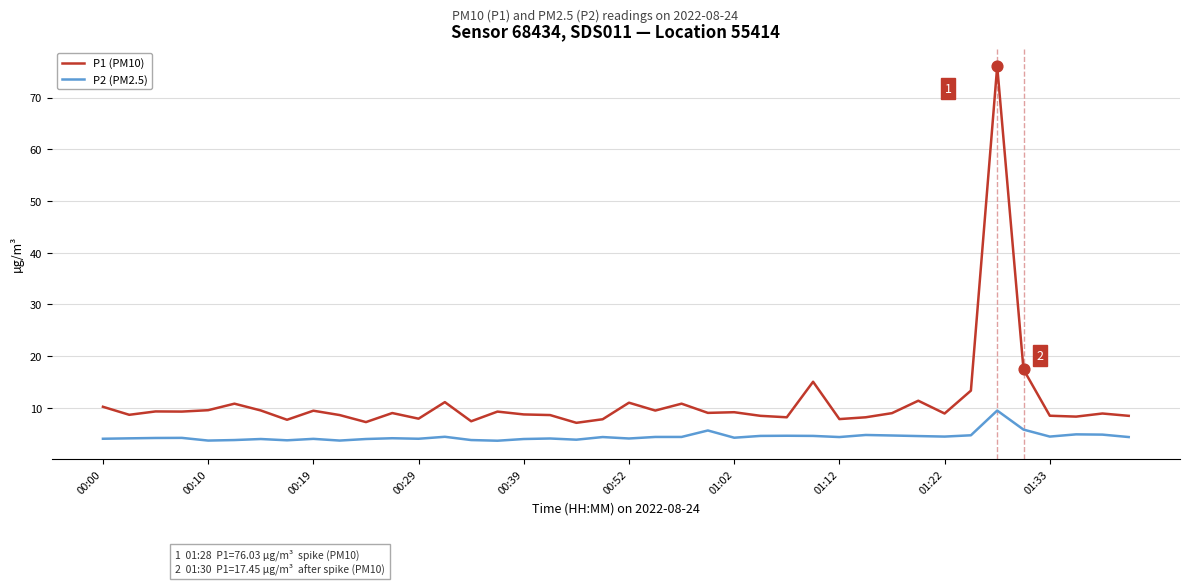

Which series has the largest total across all categories?

P1 (PM10)